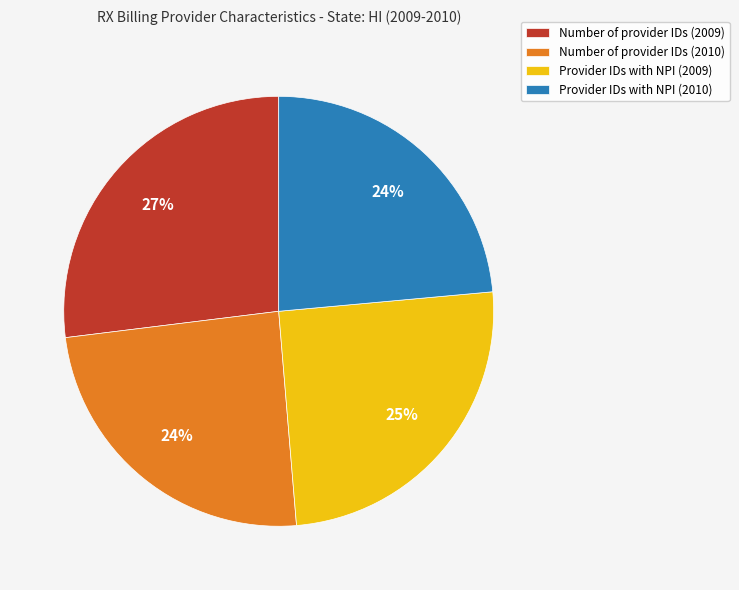

What is the largest slice in the pie chart?

Number of provider IDs (2009)